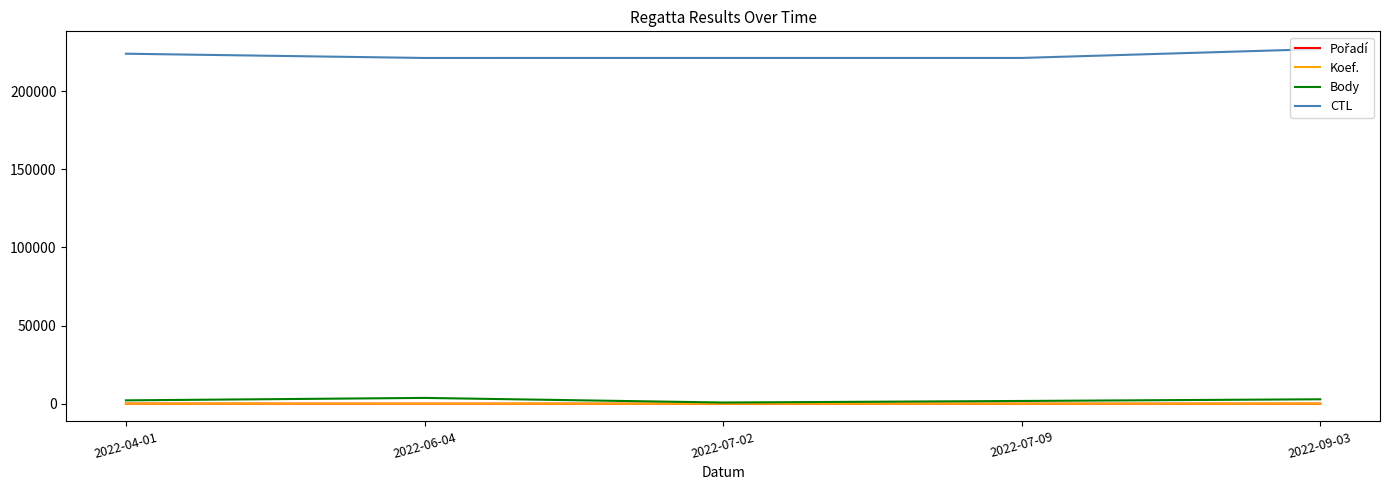

True or false: Koef. and CTL cross at least once.

False